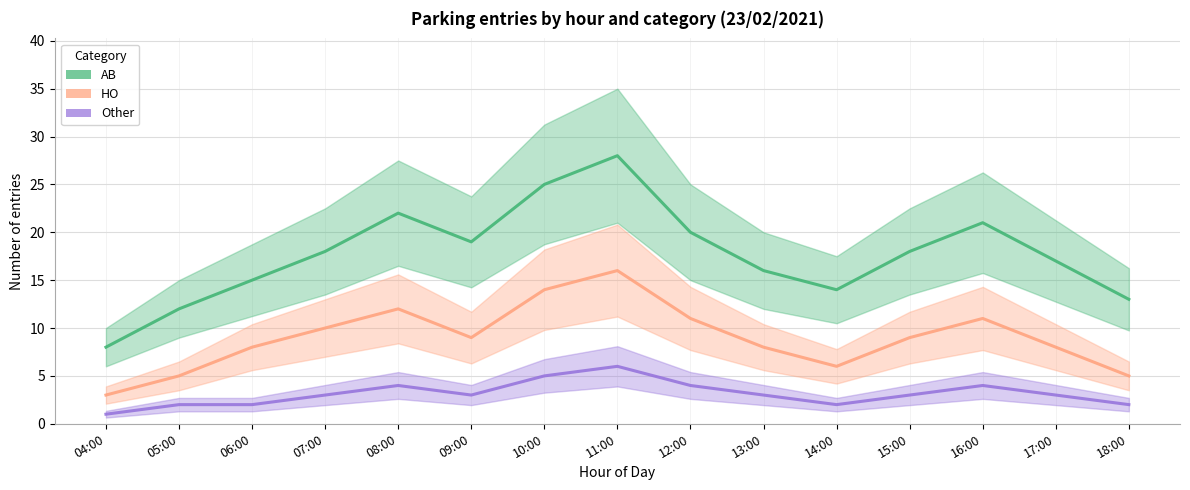

Reading left to right, what are all the values shown in this chart?

AB: 04:00=8	05:00=12	06:00=15	07:00=18	08:00=22	09:00=19	10:00=25	11:00=28	12:00=20	13:00=16	14:00=14	15:00=18	16:00=21	17:00=17	18:00=13
HO: 04:00=3	05:00=5	06:00=8	07:00=10	08:00=12	09:00=9	10:00=14	11:00=16	12:00=11	13:00=8	14:00=6	15:00=9	16:00=11	17:00=8	18:00=5
Other: 04:00=1	05:00=2	06:00=2	07:00=3	08:00=4	09:00=3	10:00=5	11:00=6	12:00=4	13:00=3	14:00=2	15:00=3	16:00=4	17:00=3	18:00=2